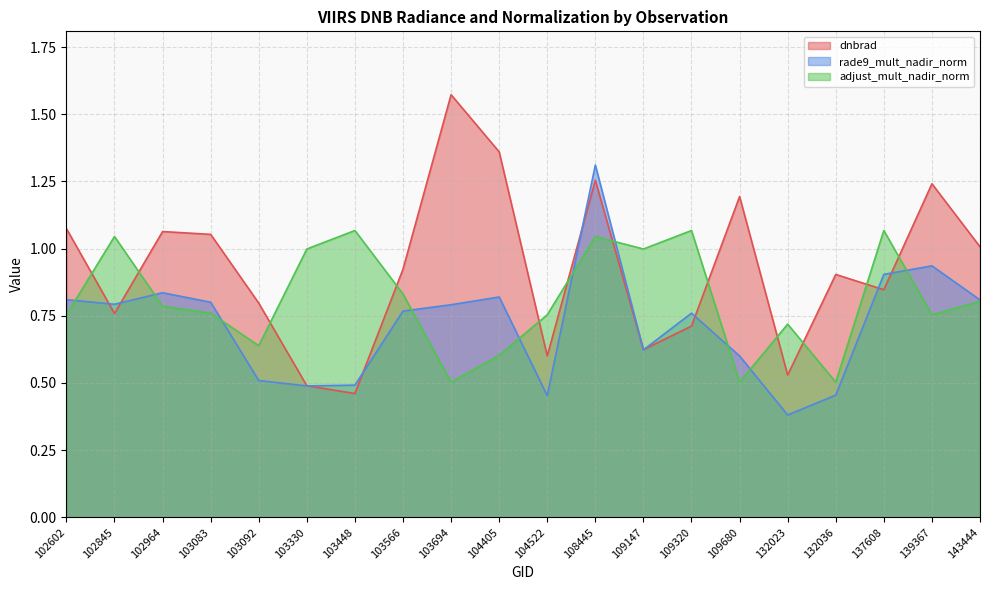

The dnbrad series shows 0.8 at 103092. True or false?

True